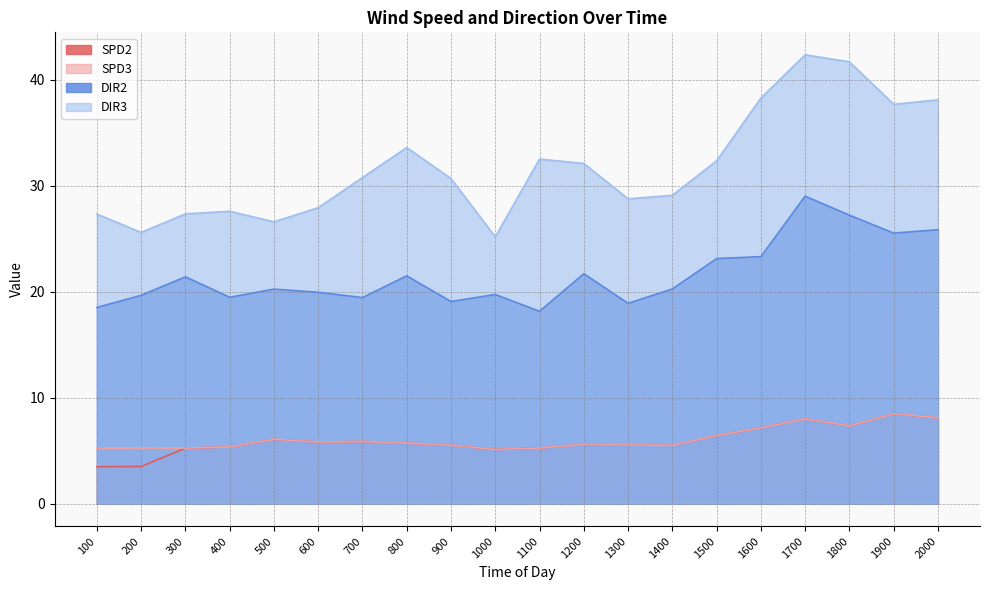

At which category is the sum across all series the highest?

1700